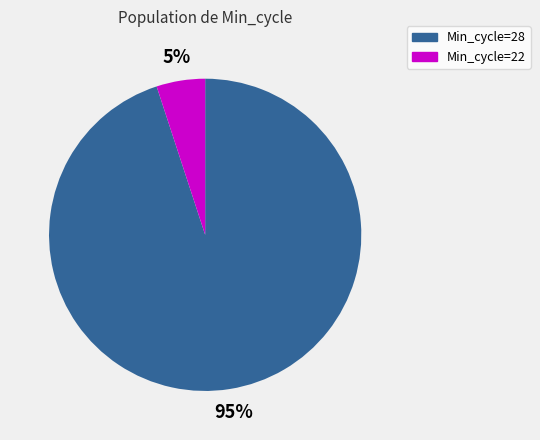

Combined, do Min_cycle=22 and Min_cycle=28 account for over 50%?

Yes